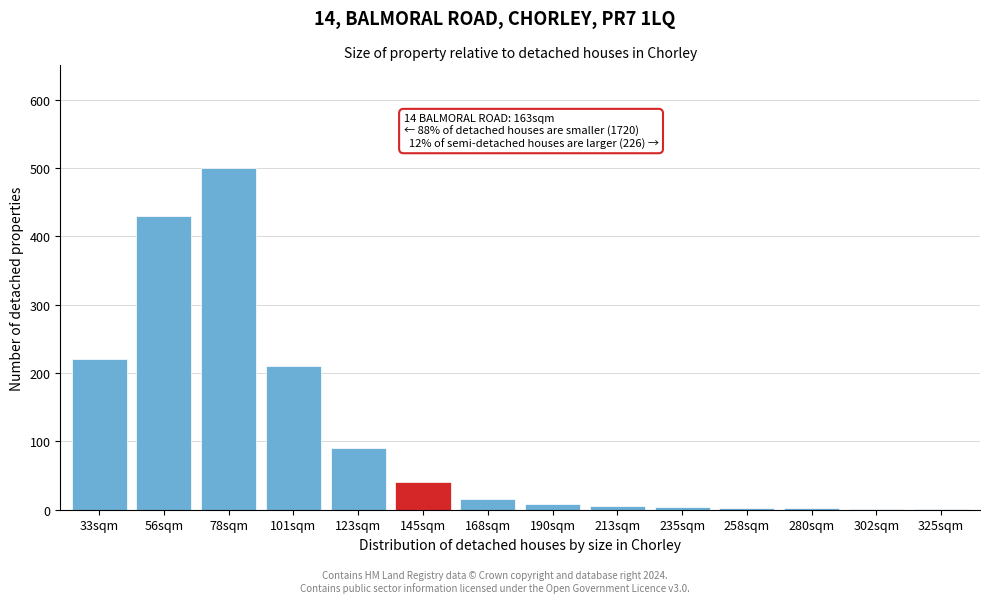

What is the ratio of the value at 33sqm to the value at 123sqm?

2.4